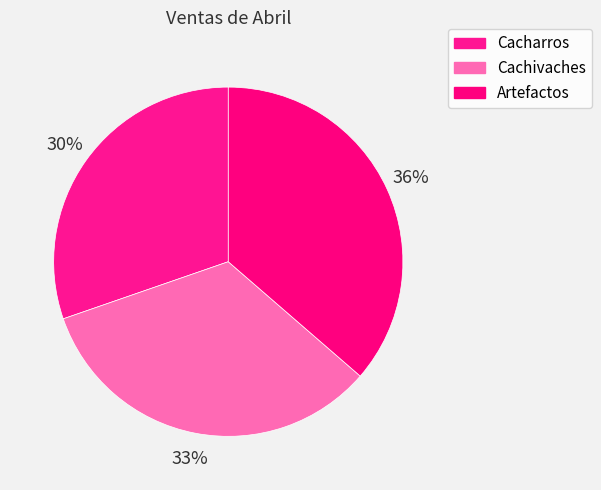

To the nearest percent, what is the difference between the largest and smallest slice percentages?

6%